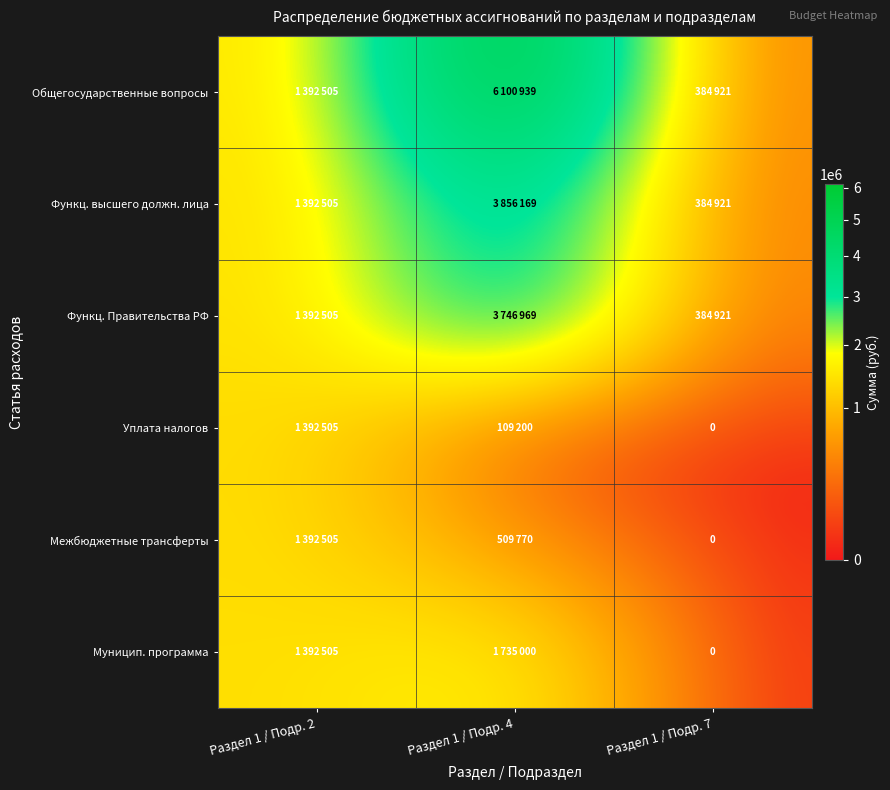

What is the sum of the Функц. высшего должн. лица values at Раздел 1 / Подр. 7 and Раздел 1 / Подр. 2?

1777426